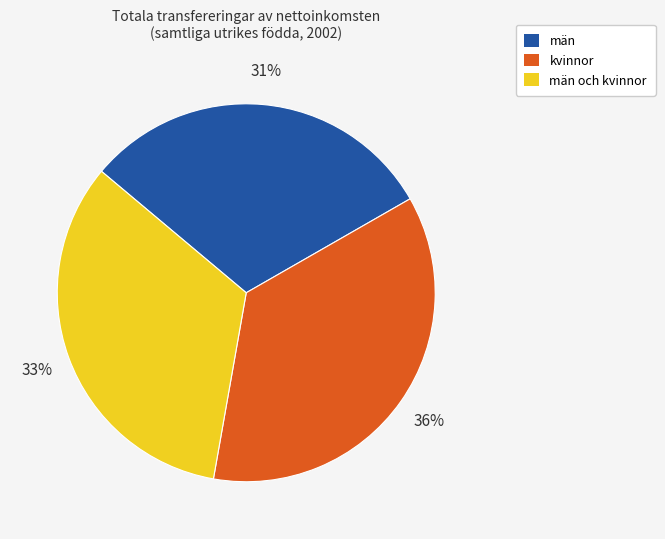

Is there any slice that represents more than half of the pie?

No